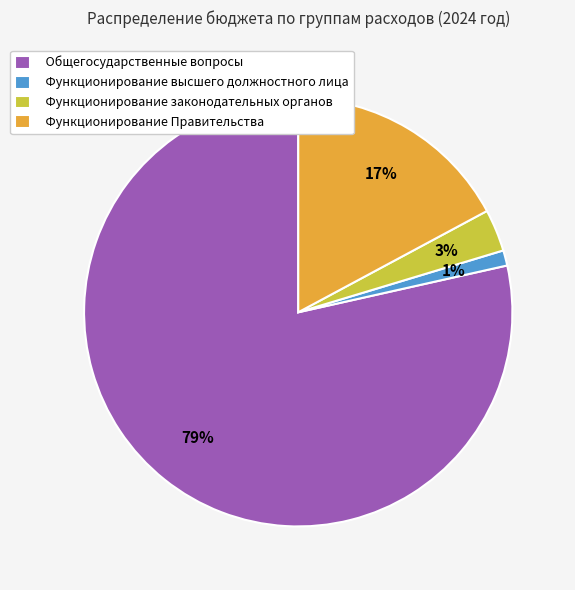

To the nearest percent, what percentage of the pie is Функционирование высшего должностного лица?

1%